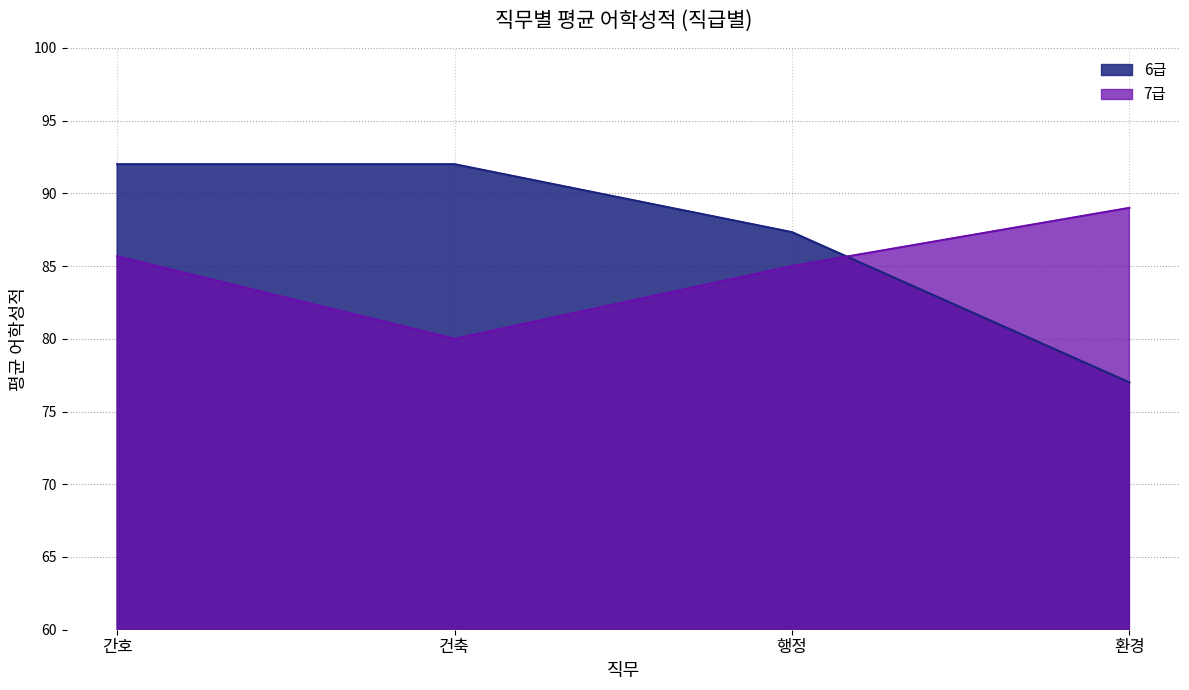

List the series in order of their peak value, lowest first.

7급, 6급